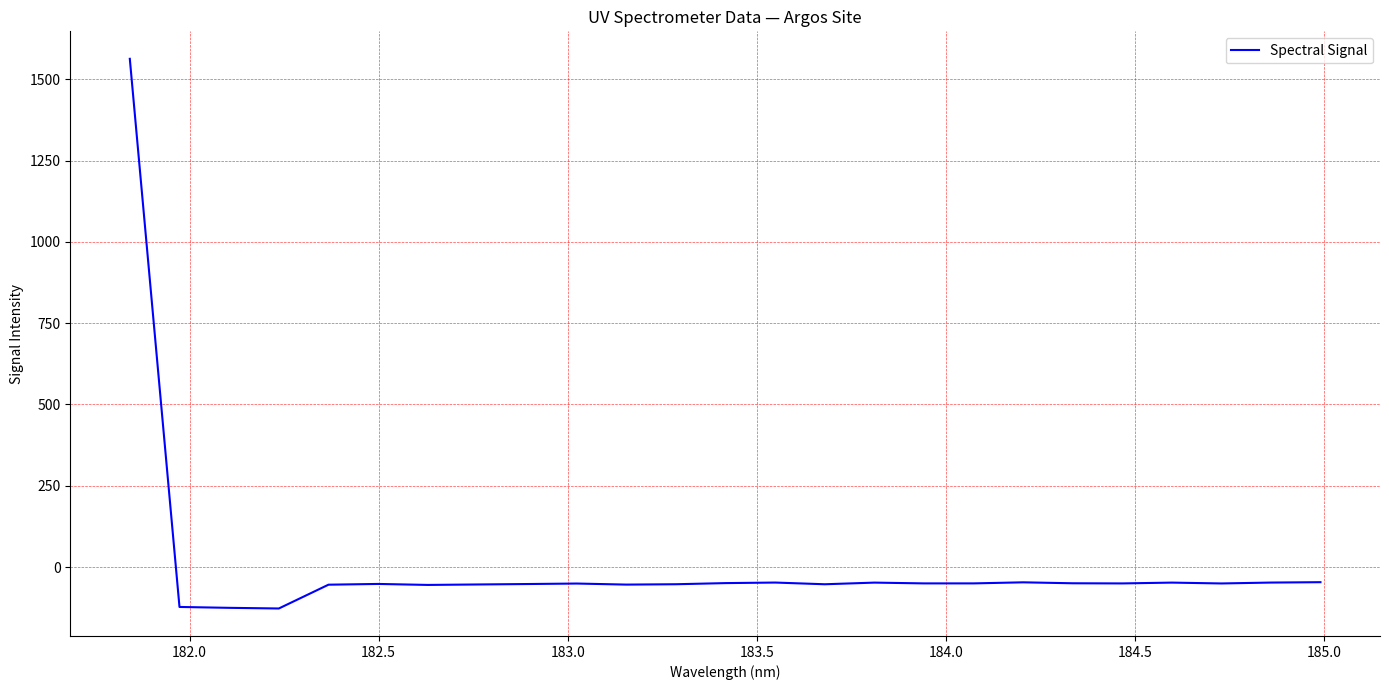

What is the minimum value shown in the chart?

-127.5